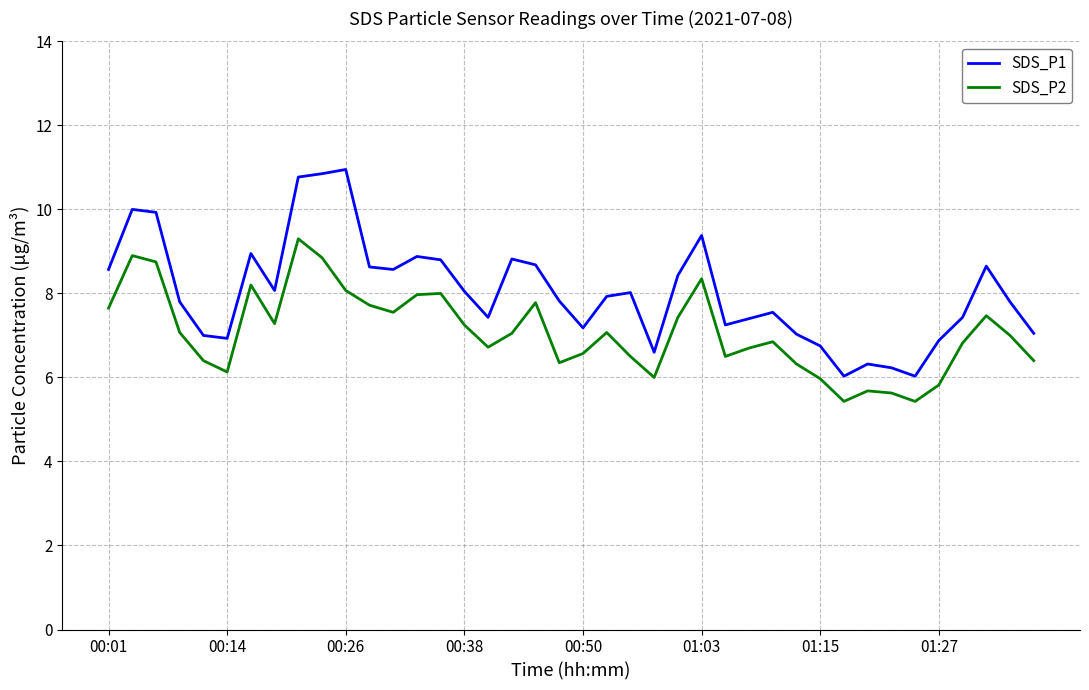

Which series has the widest spread of values?

SDS_P1